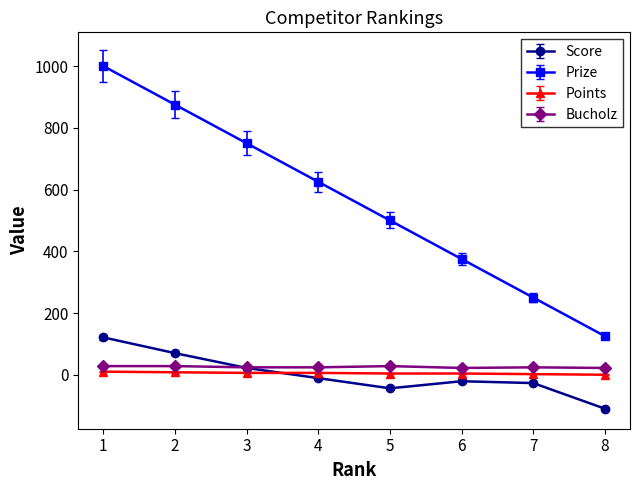

In Score, how many points are lower than both neighbors (excluding endpoints)?

1